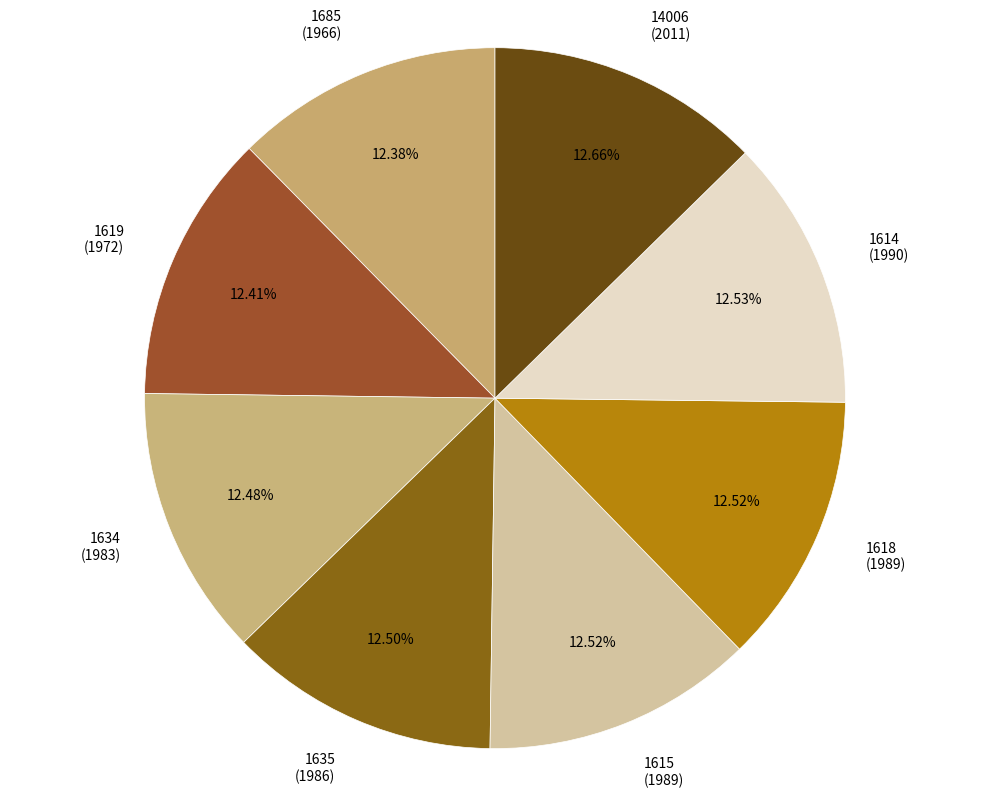

Count the number of slices in the pie.

8